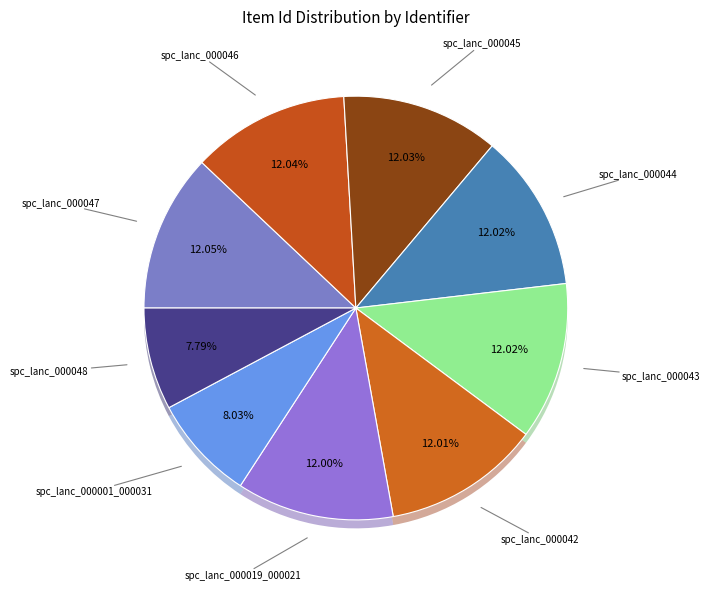

Which category has the smallest portion of the pie?

spc_lanc_000048